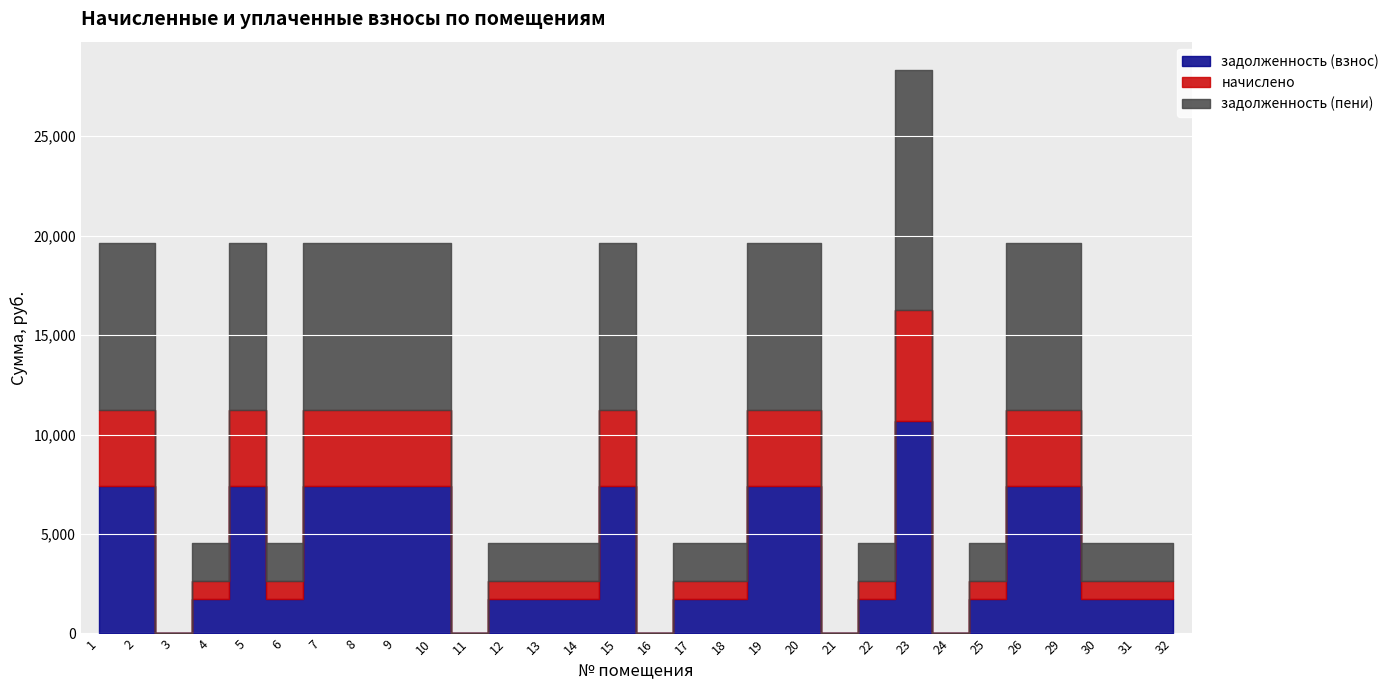

What is the difference between the начислено values at 18 and 15?

2938.8